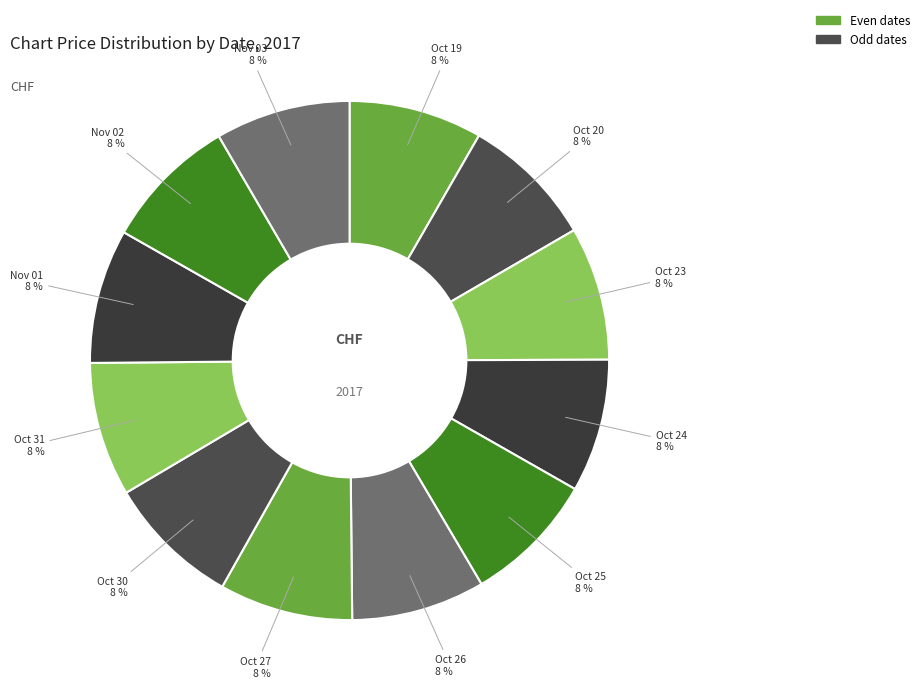

How many segments does this pie chart have?

12